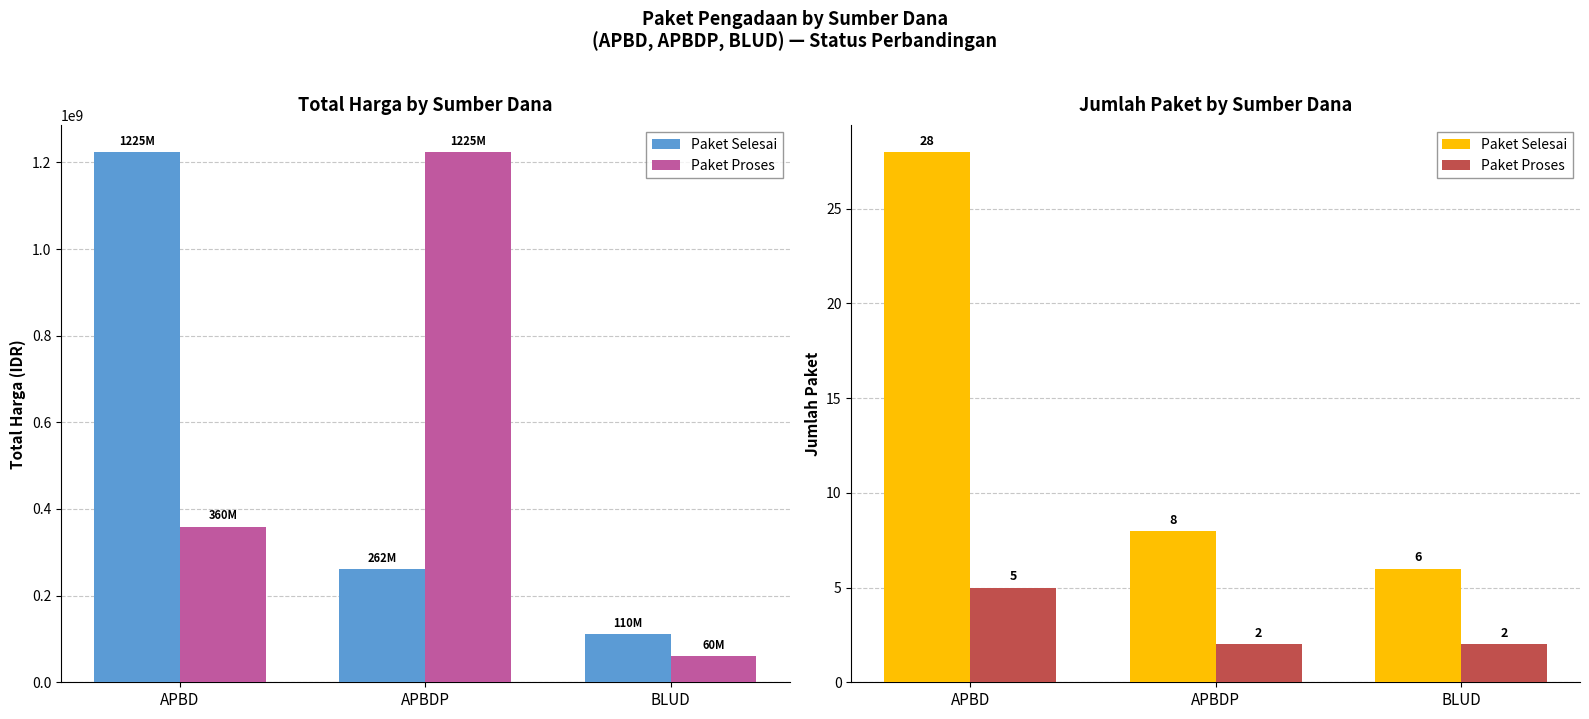

What is the difference between the Paket Proses values at APBD and BLUD?

3